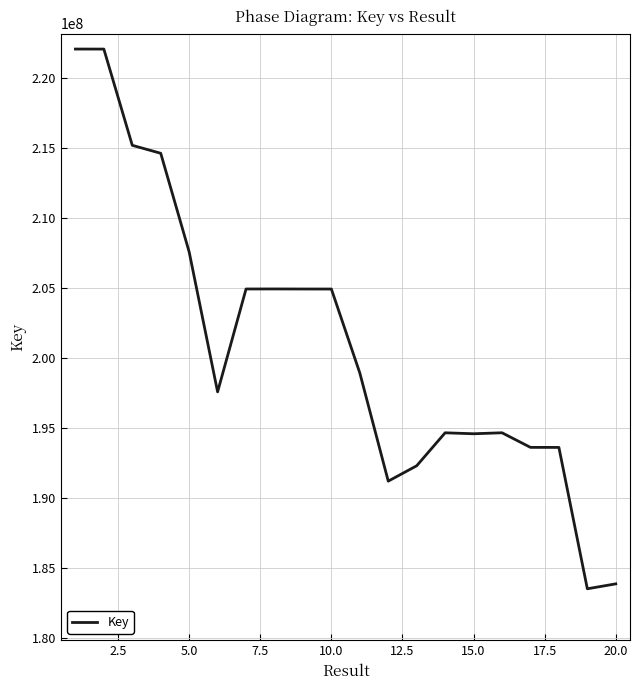

What is the smallest value displayed?

183525218